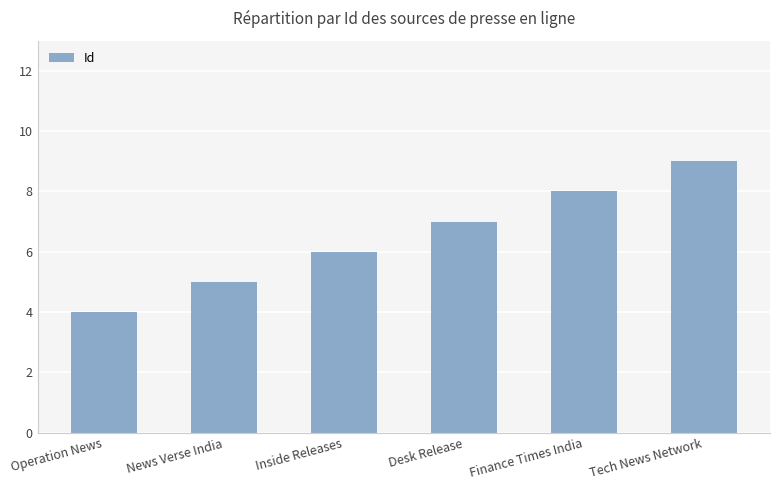

Read the value at News Verse India.

5